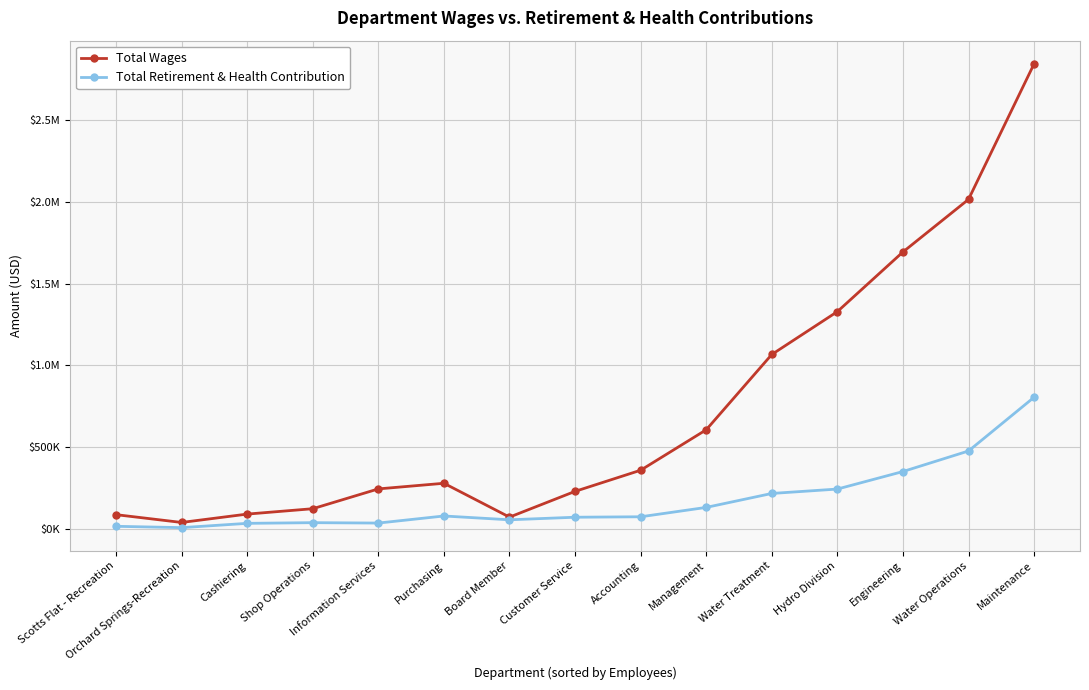

Where is Total Retirement & Health Contribution nearest to the value 406857?

Engineering